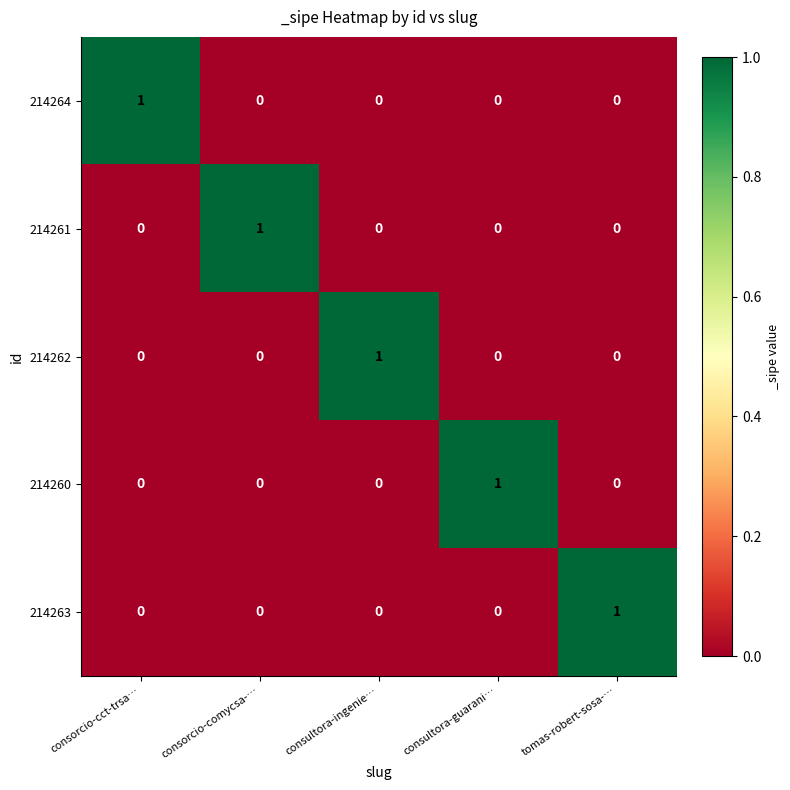

At how many categories does at least one series exceed 0?

5